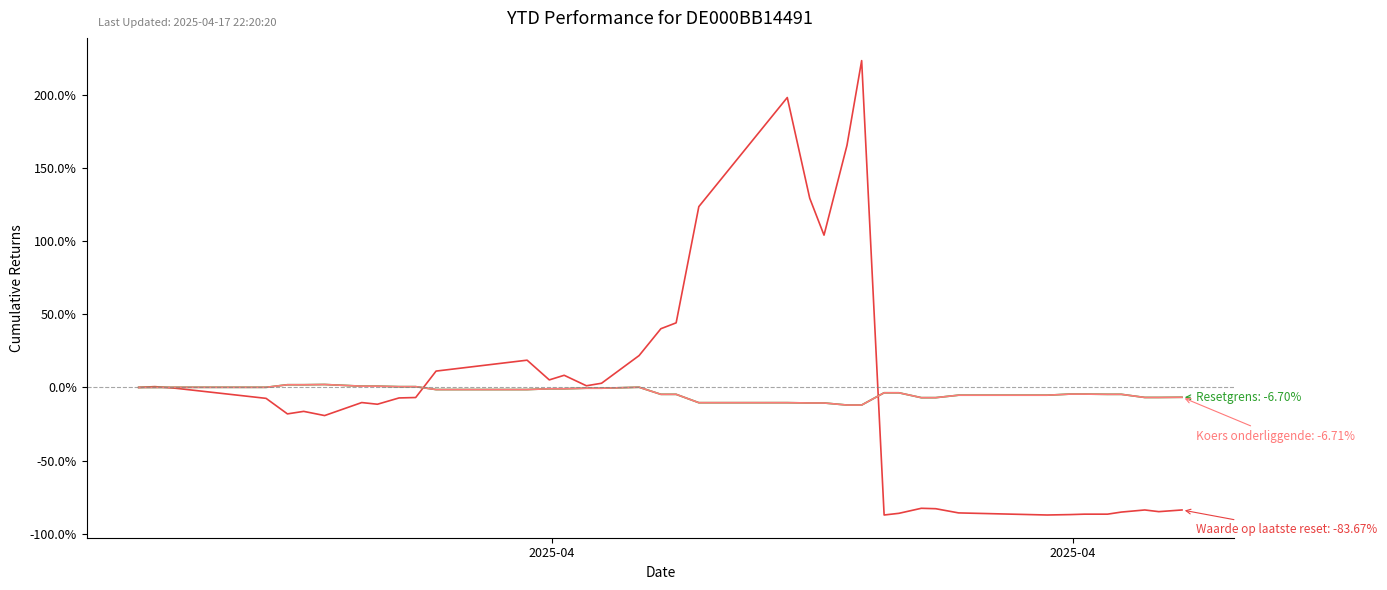

What is the minimum value shown in the chart?

-87.1